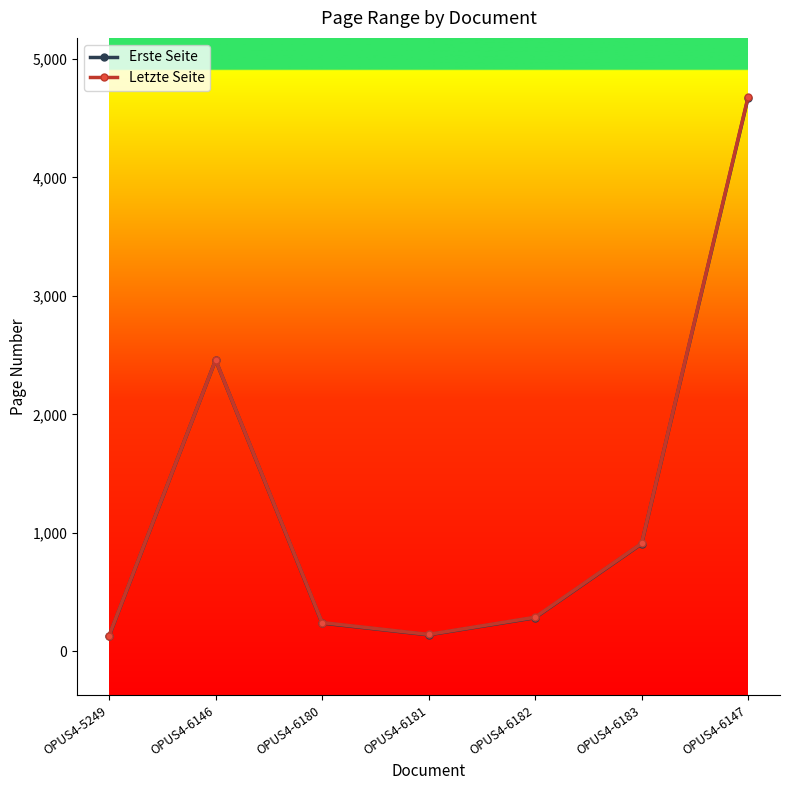

At which label is Erste Seite closest to 2400?

OPUS4-6146